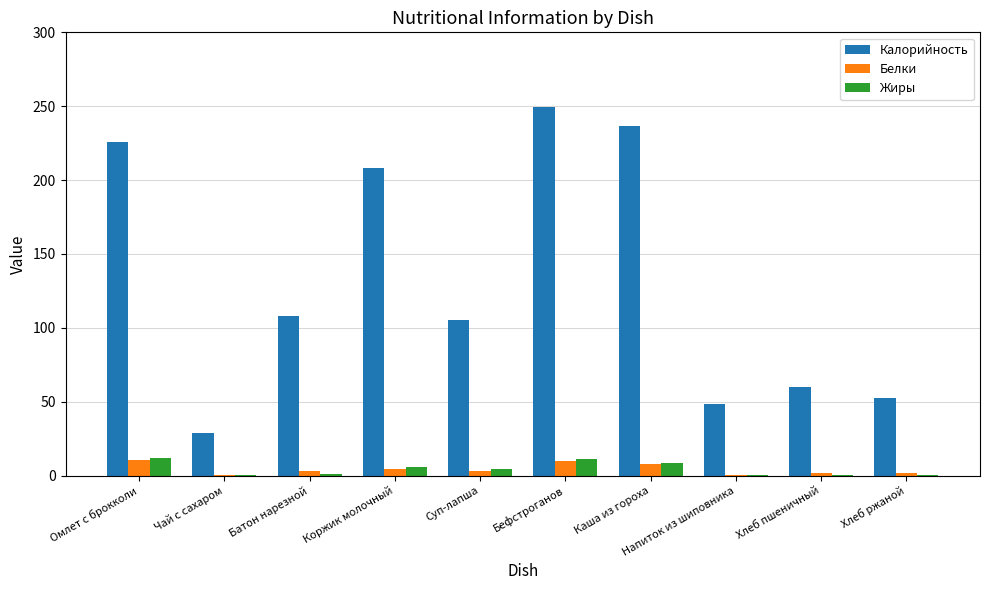

Which series has the largest total across all categories?

Калорийность